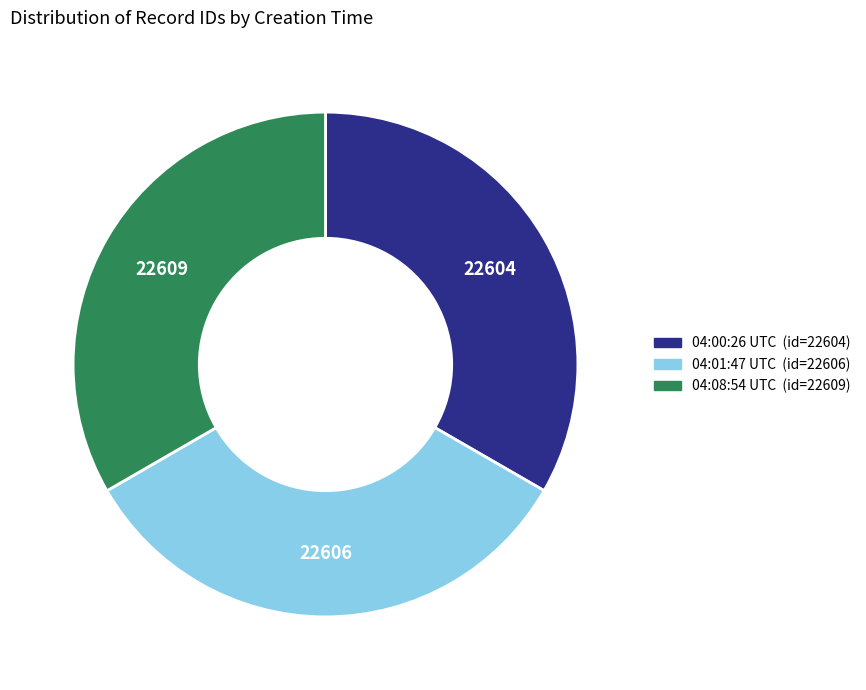

Is there a majority slice in this chart?

No